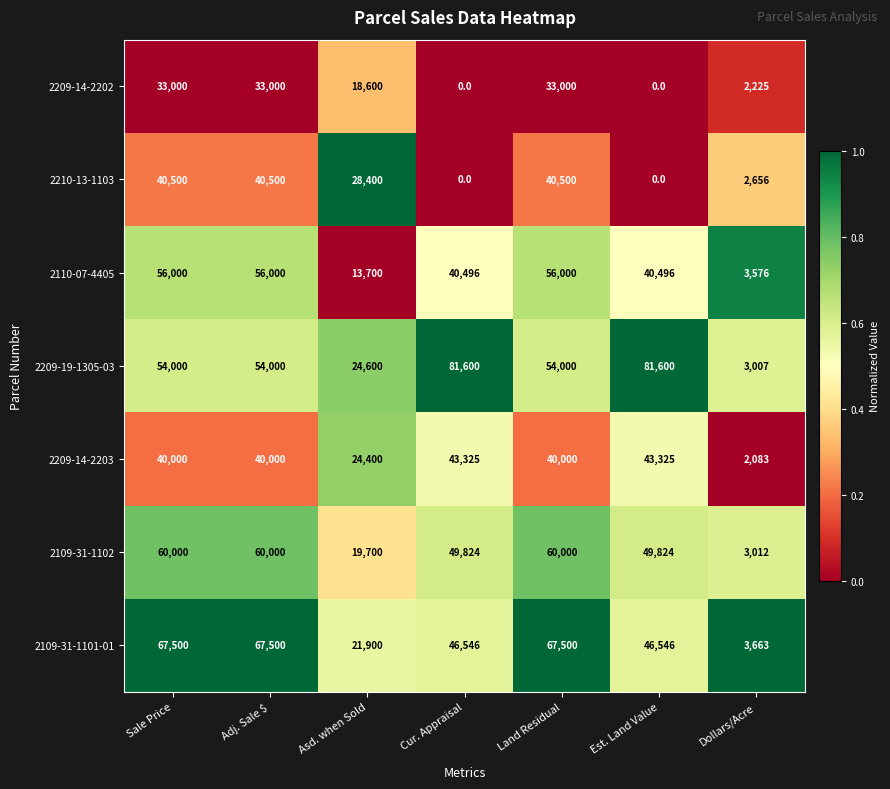

True or false: 2209-19-1305-03 has a value of 54000 at Adj. Sale $.

True